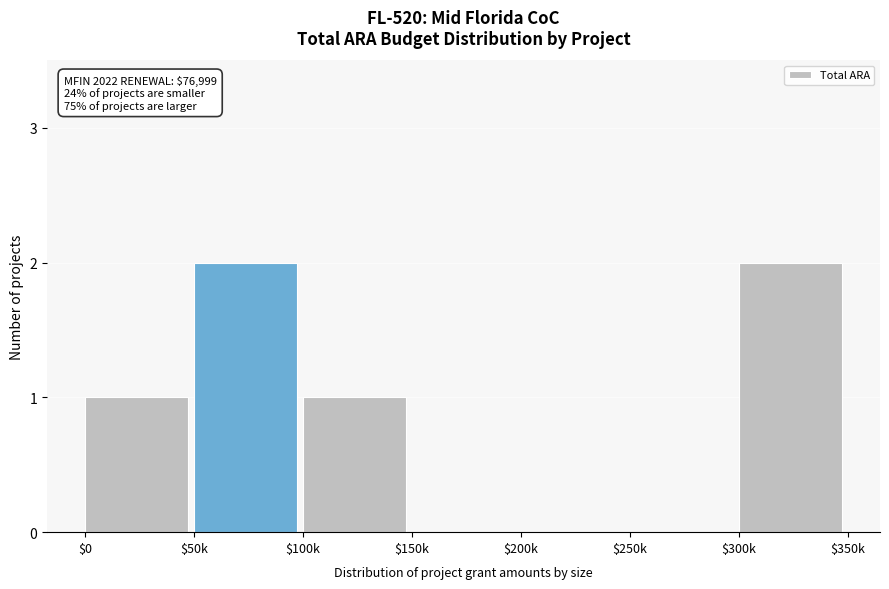

What is the sum of all values?

6